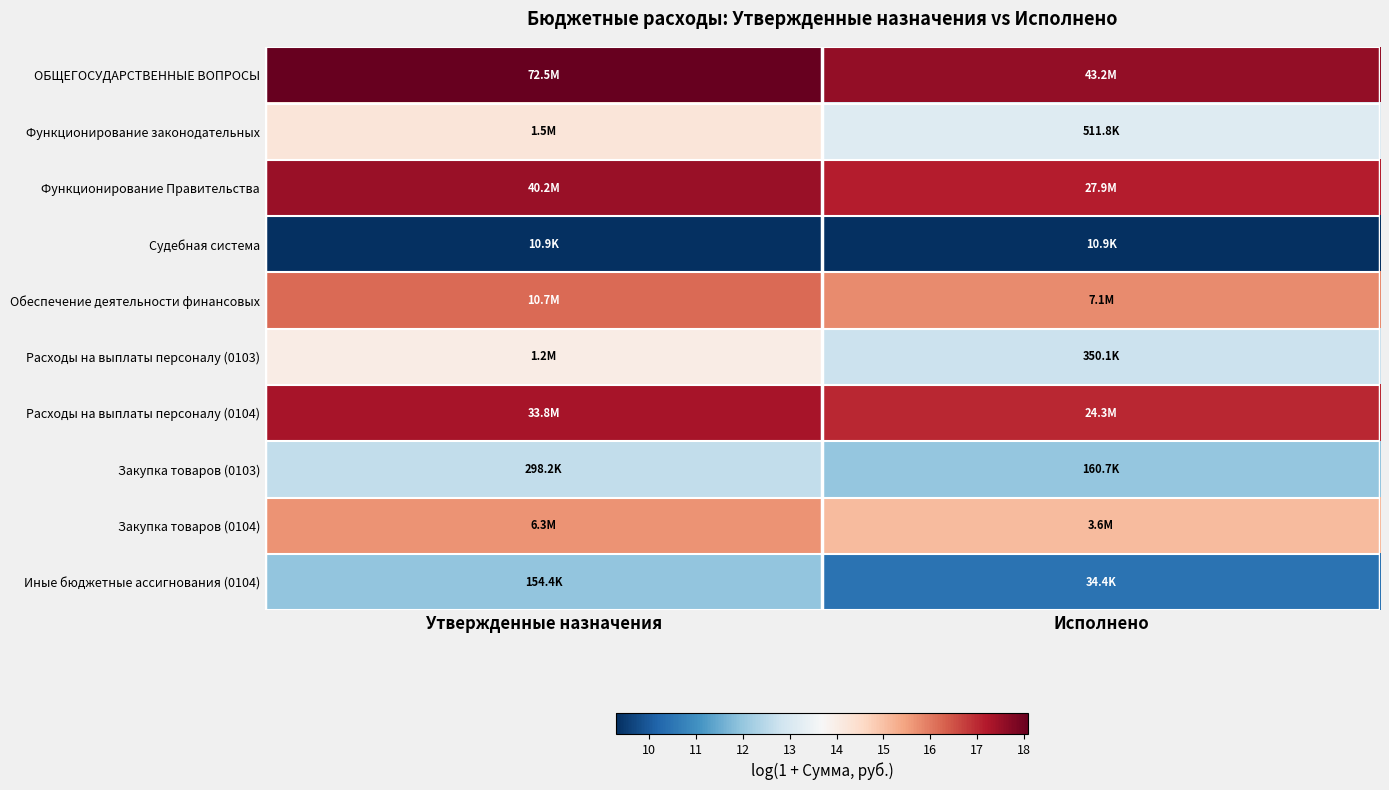

Between Исполнено and Утвержденные назначения, which is larger?

Утвержденные назначения